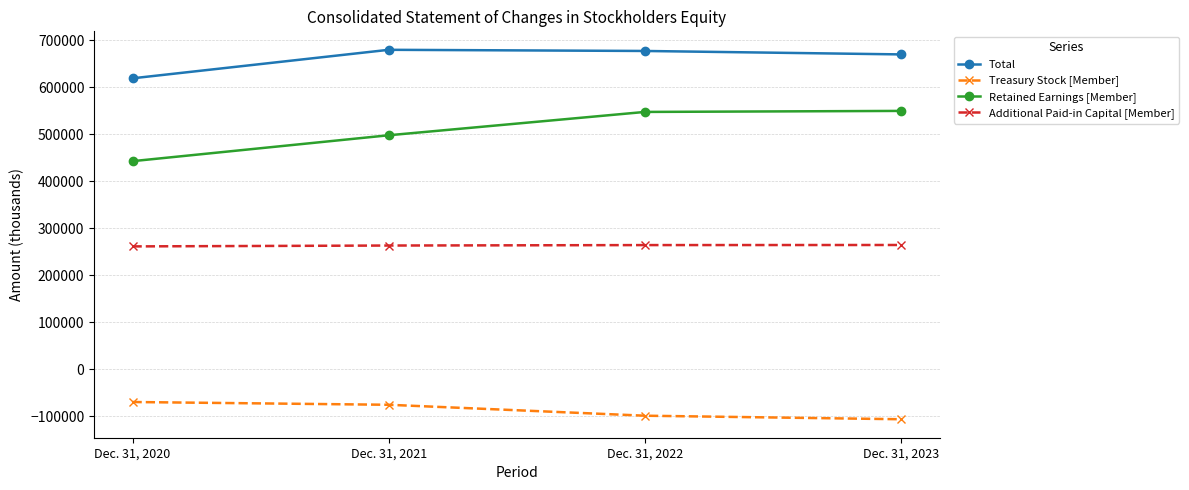

The Additional Paid-in Capital [Member] series shows 261533 at Dec. 31, 2020. True or false?

True